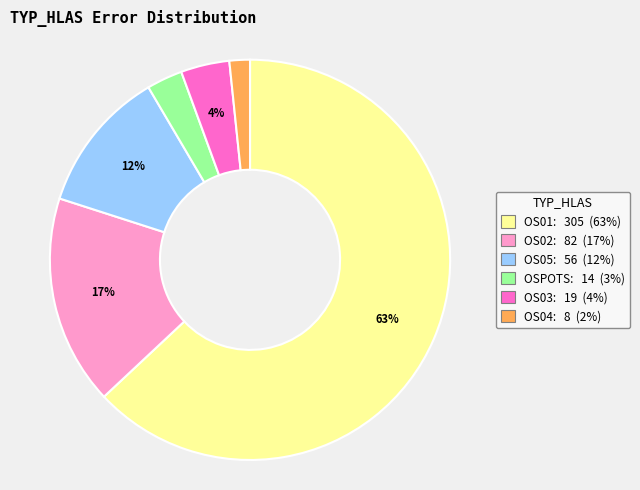

Is there any slice that represents more than half of the pie?

Yes